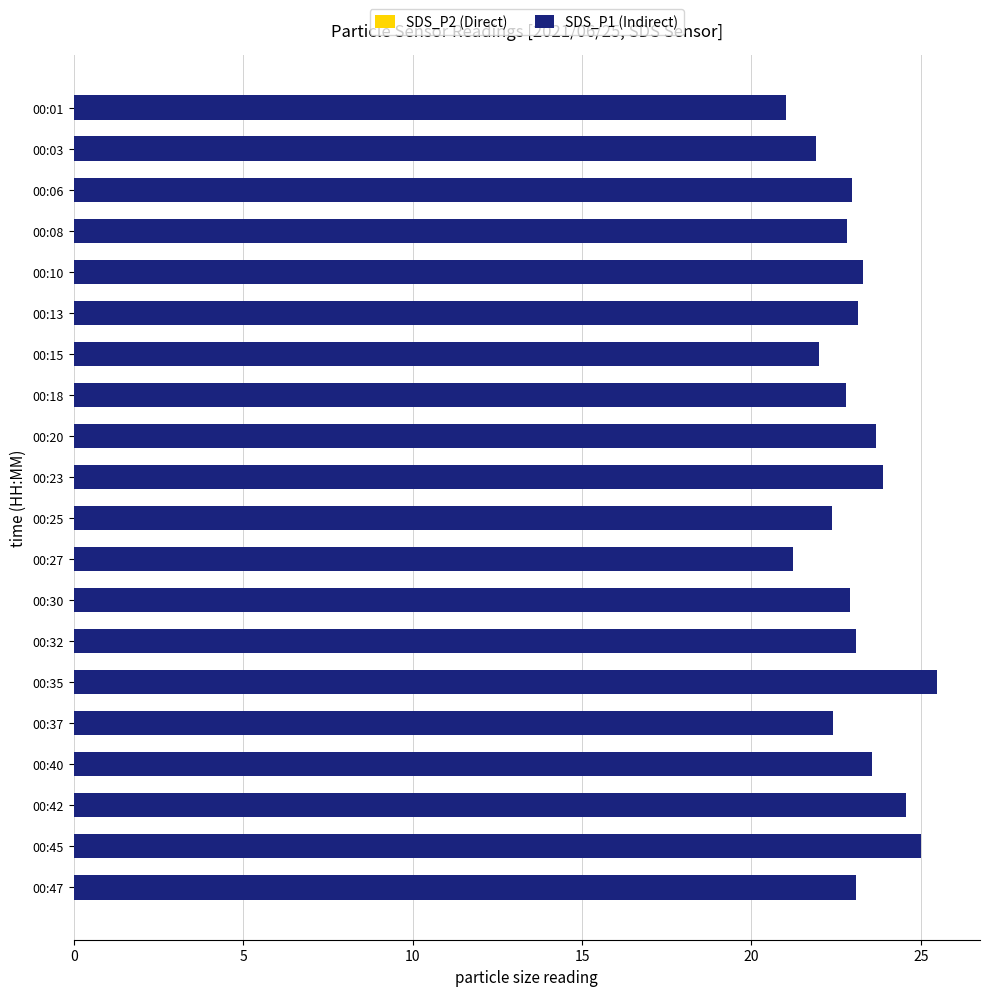

At which label is SDS_P2 (Direct) closest to 20?

00:25